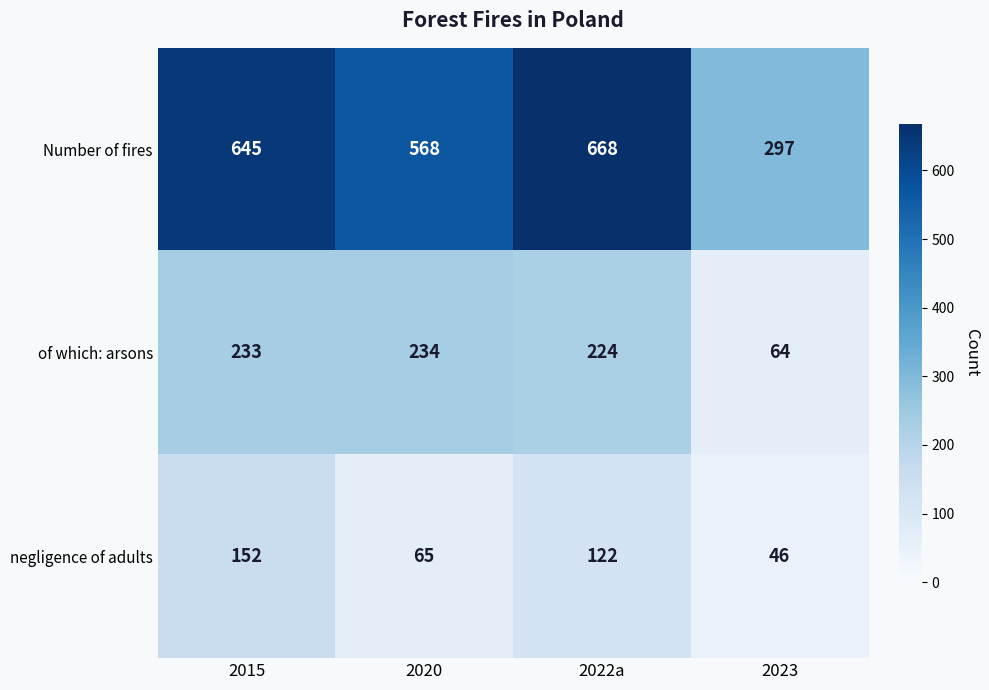

The value of negligence of adults at 2023 is 46. True or false?

True